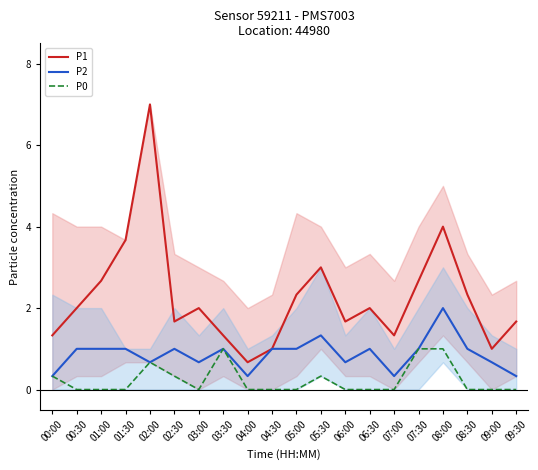

What is the lowest value of the P2 series?

0.3